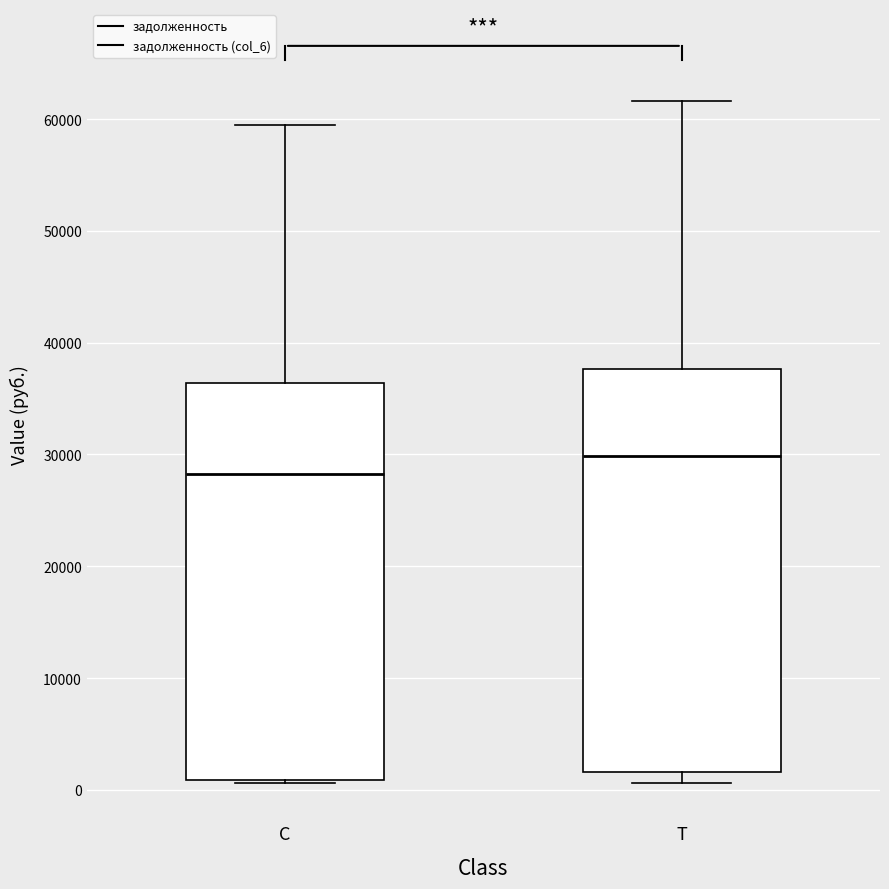

Reading left to right, read every box against the y-axis: the position of its median line, the range the box covers, and the ends of its whiskers. The values are not printed on the chart, so give them approximately, as read against the axis.

C: median 28000, box 1000 to 36000, whiskers 1000 to 59000
T: median 30000, box 2000 to 38000, whiskers 1000 to 62000